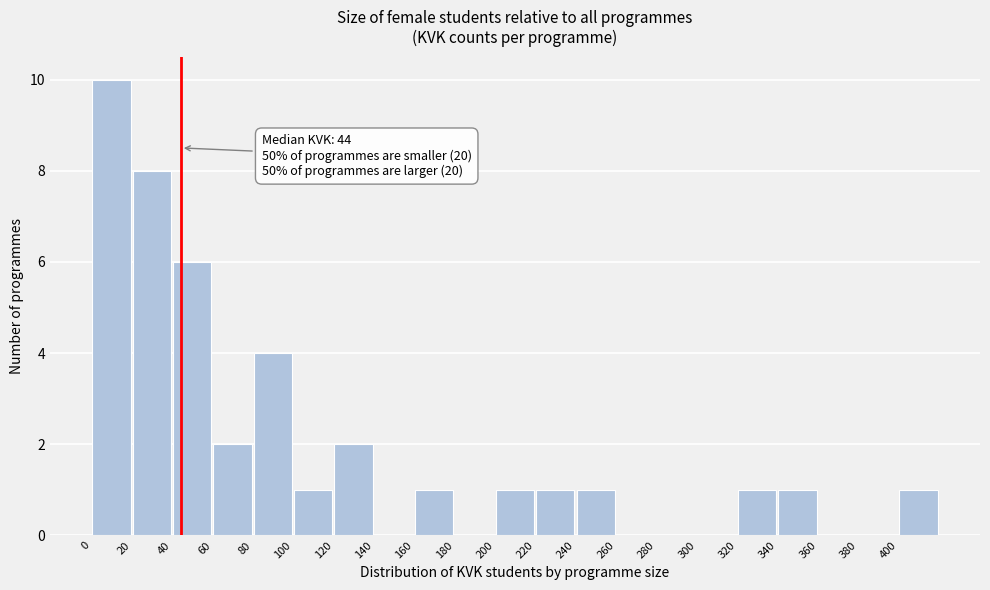

Over which range of the x-axis is the bar tallest?

0 to 20